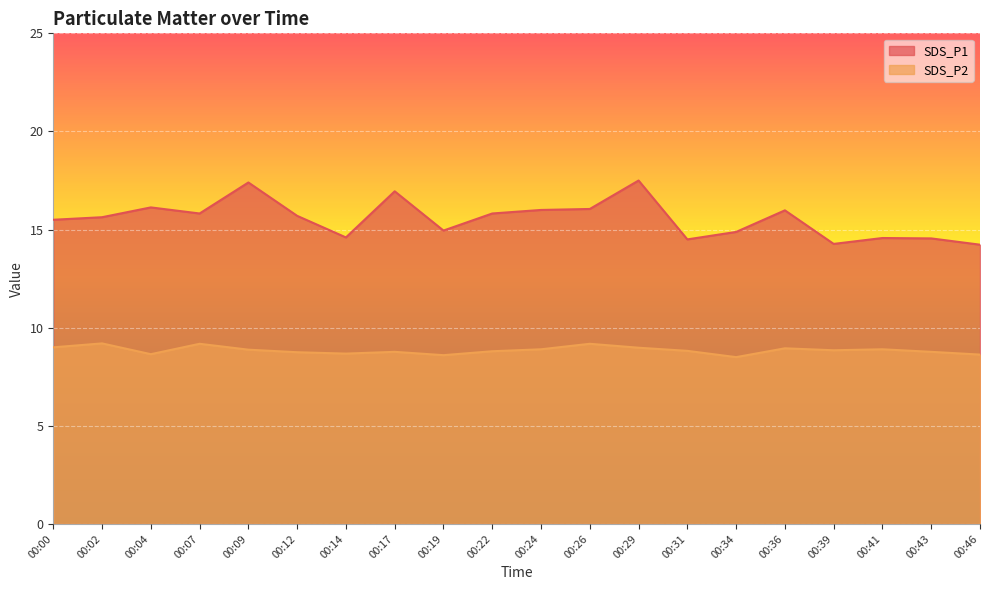

The SDS_P2 series shows 8.9 at 00:09. True or false?

True